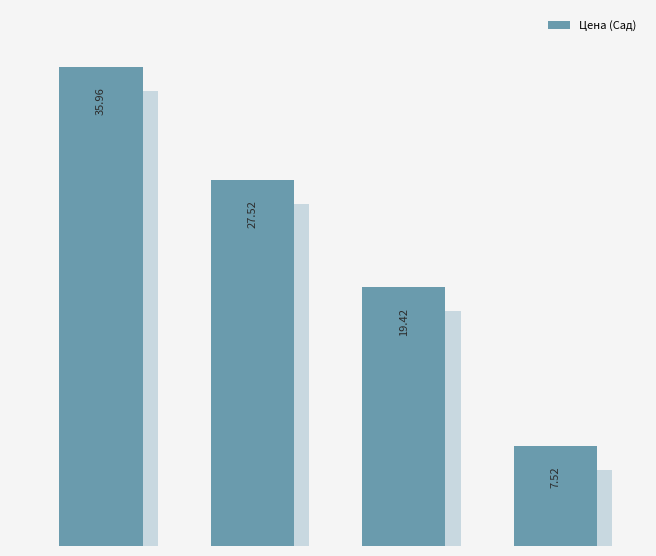

True or false: the data shows 60.4 at 0.

False